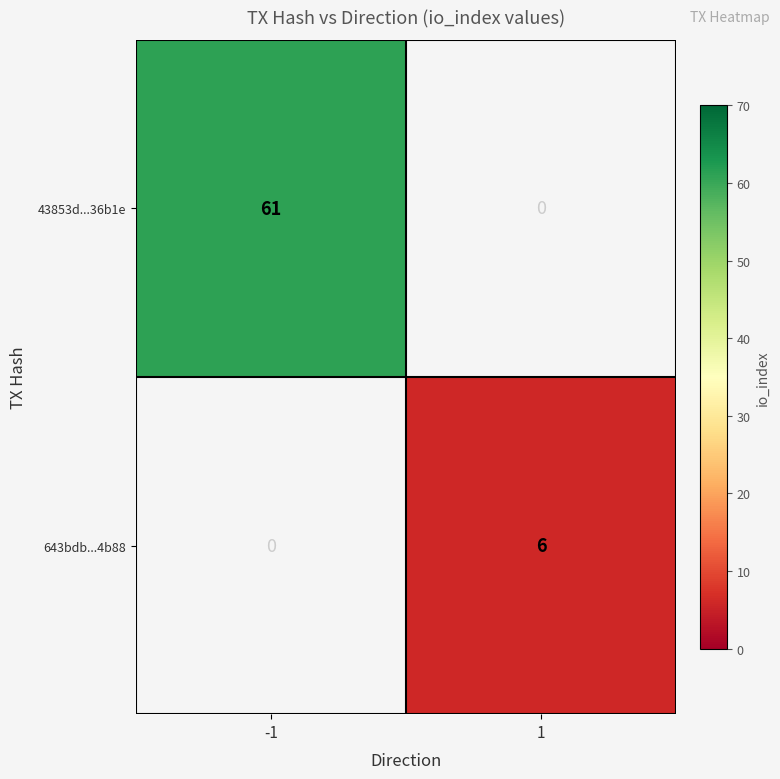

Is it true that 43853d...36b1e equals 24 at -1?

False